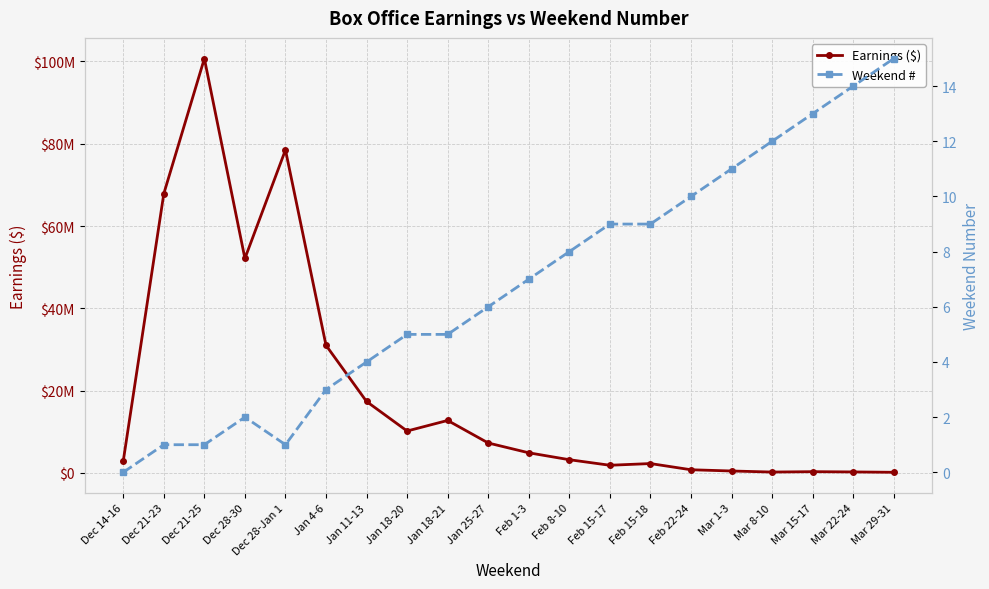

Where is the first local minimum for Earnings ($)?

Dec 28-30